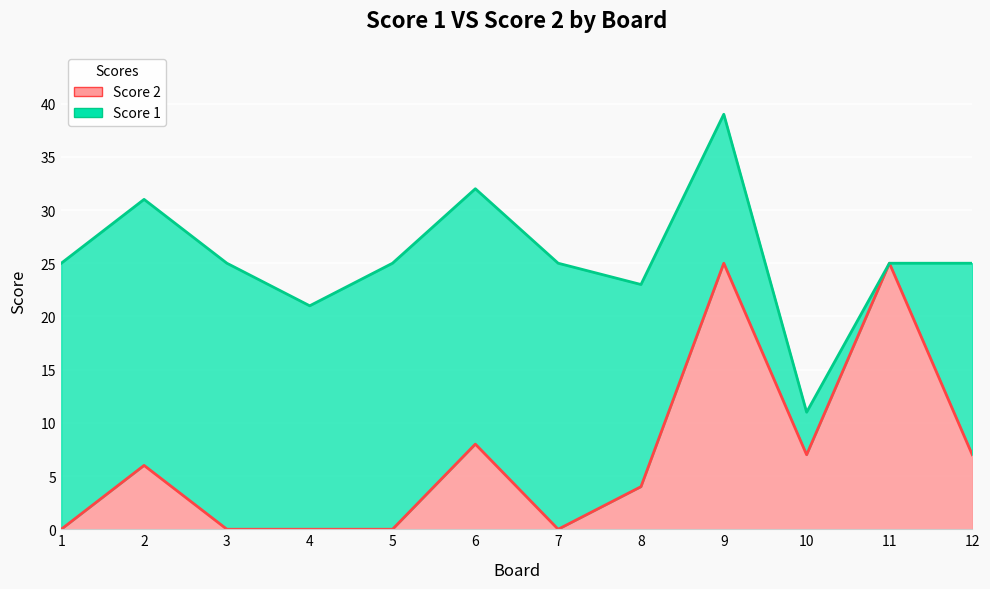

Count the number of values greater than 6.

5